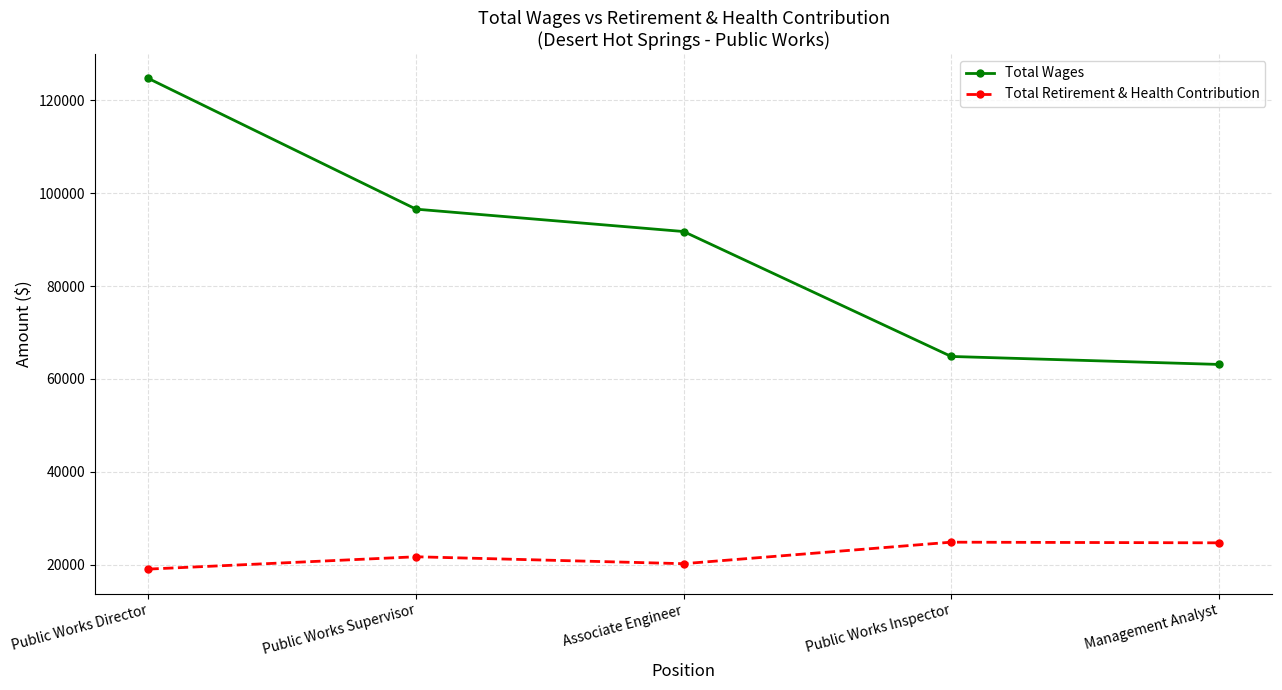

Is the value of Total Retirement & Health Contribution at Public Works Supervisor greater than the value of Total Wages at Public Works Inspector?

No